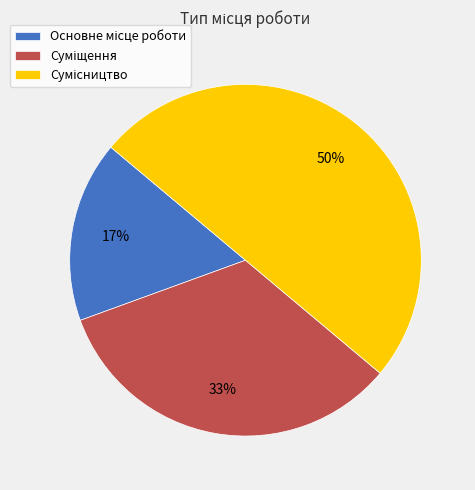

To the nearest percent, what is the average slice percentage?

33%